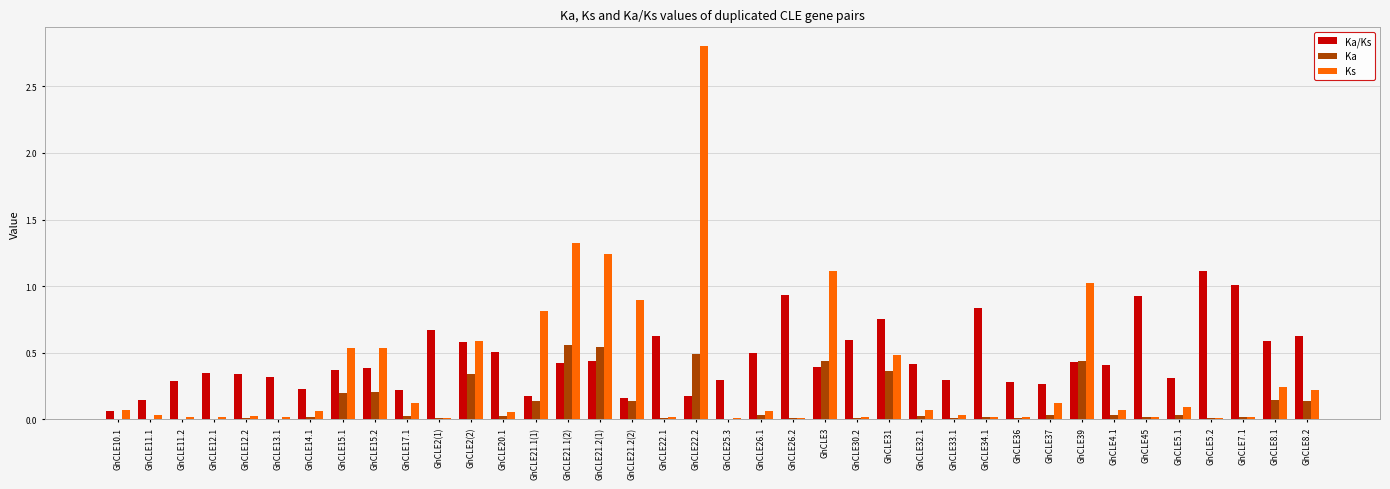

What is the sum of all Ka/Ks values?

17.4